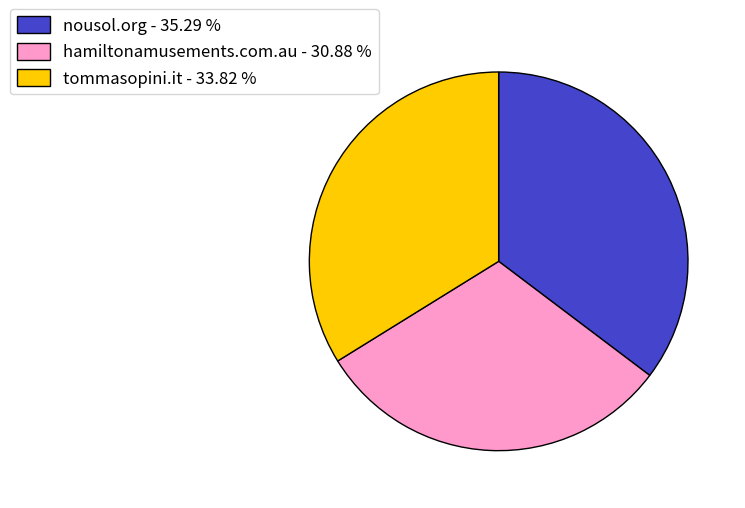

Is the sum of tommasopini.it - 33.82 % and nousol.org - 35.29 % greater than half?

Yes